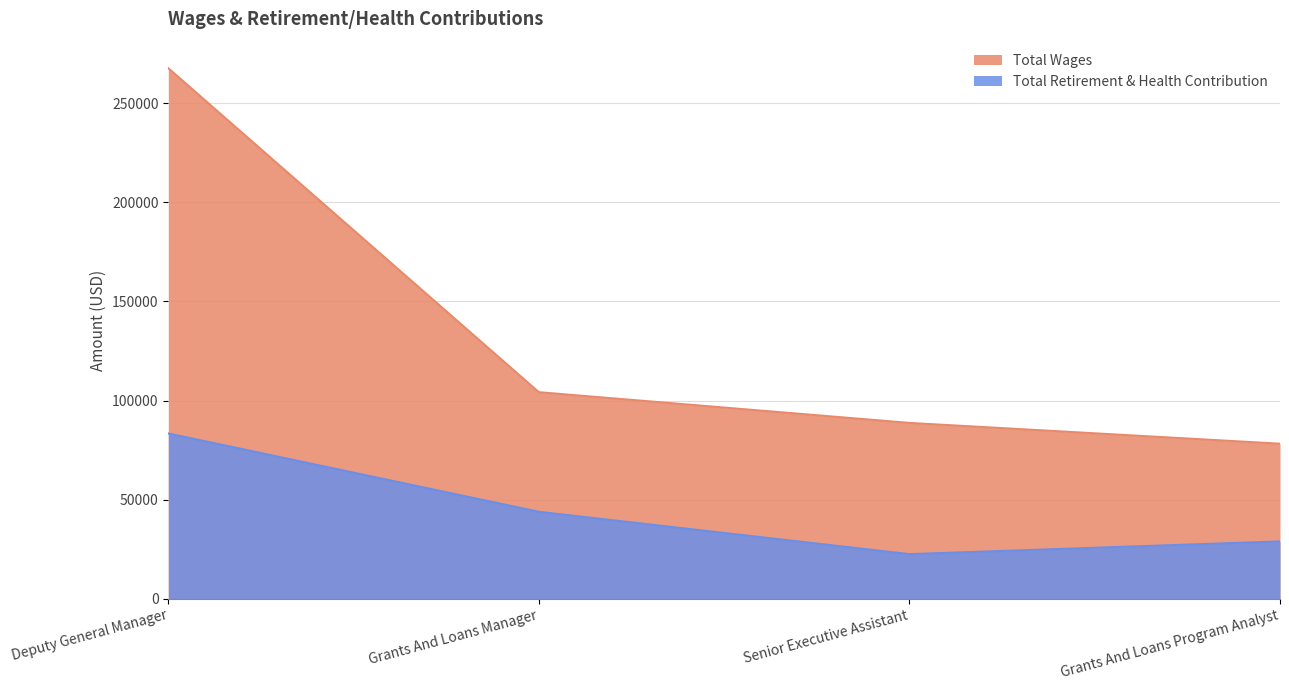

At which label does Total Retirement & Health Contribution reach its peak?

Deputy General Manager